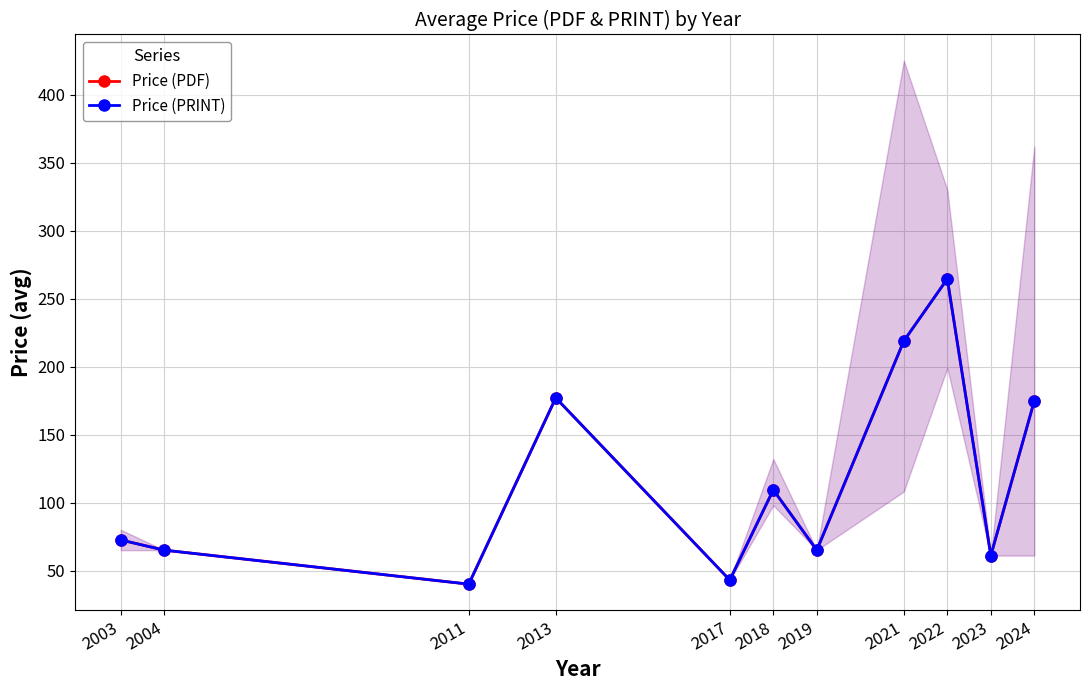

Rank the series at 2013 from lowest to highest value.

Price (PDF), Price (PRINT)